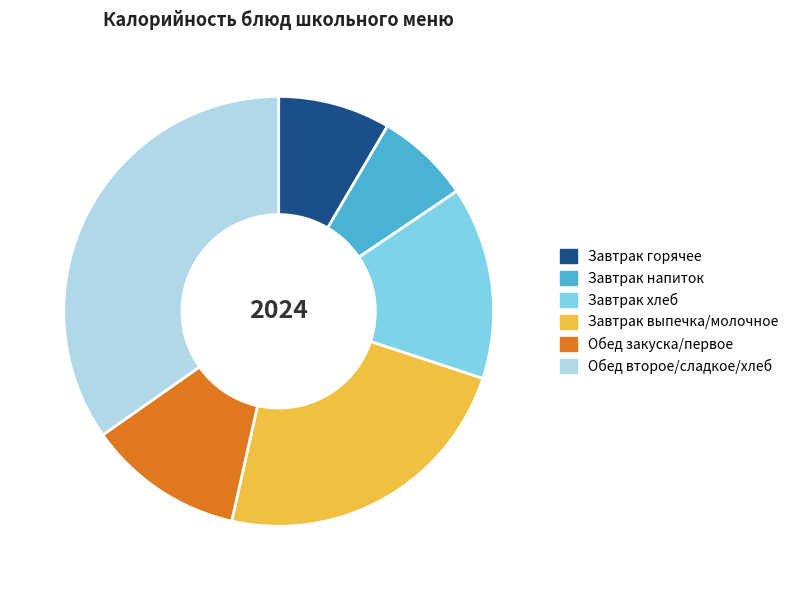

Which category has the smallest portion of the pie?

Завтрак напиток